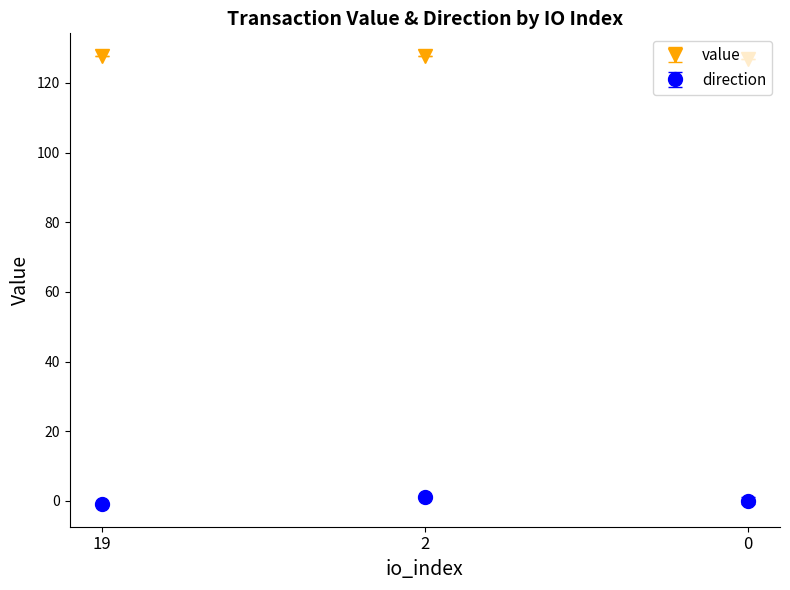

At 2, list the series in order from smallest to largest.

direction, value